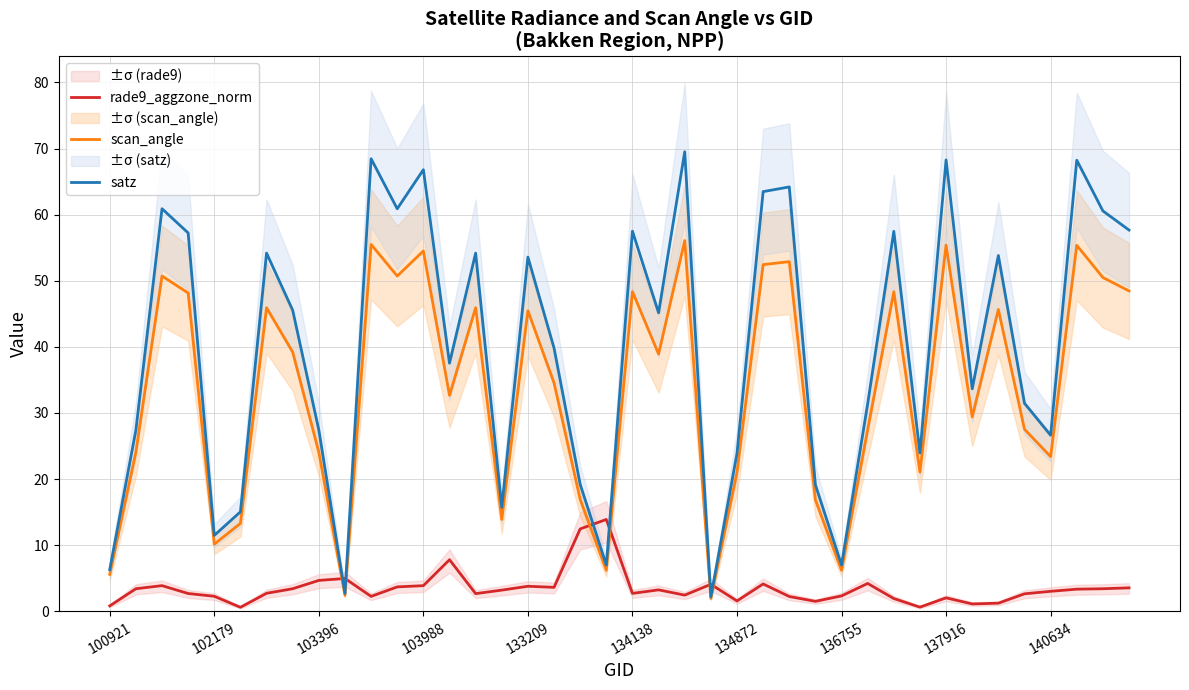

What is the approximate value of scan_angle at 103396?

24.1